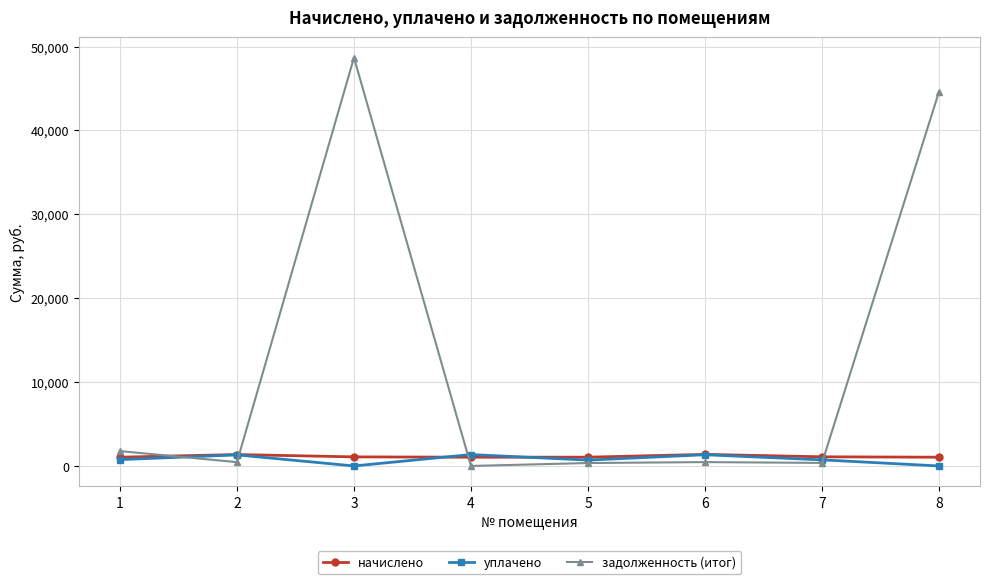

Where does the уплачено series first go above 753?

1